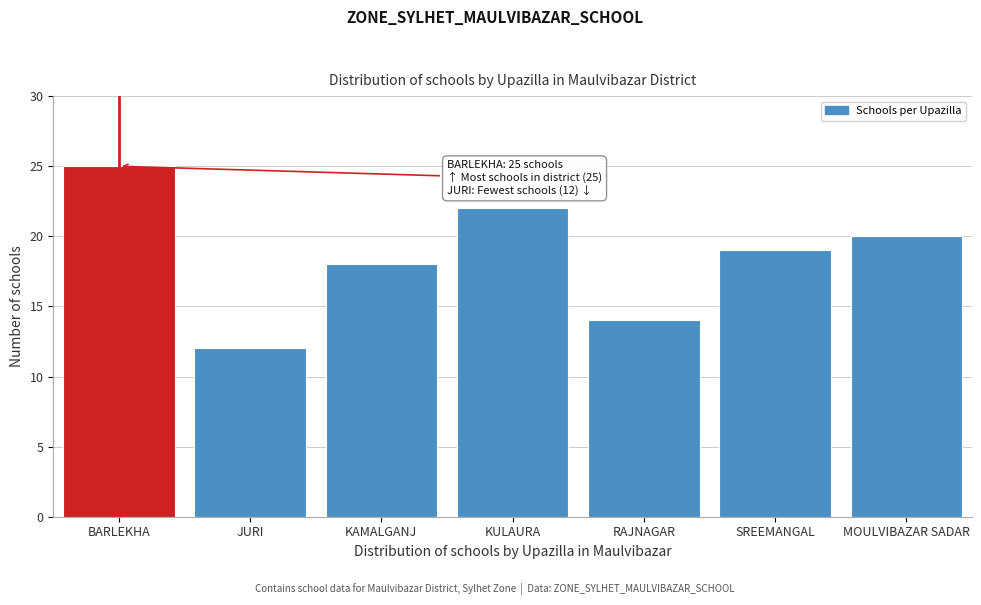

Reading right to left, extract all data points from this chart.

20	19	14	22	18	12	25